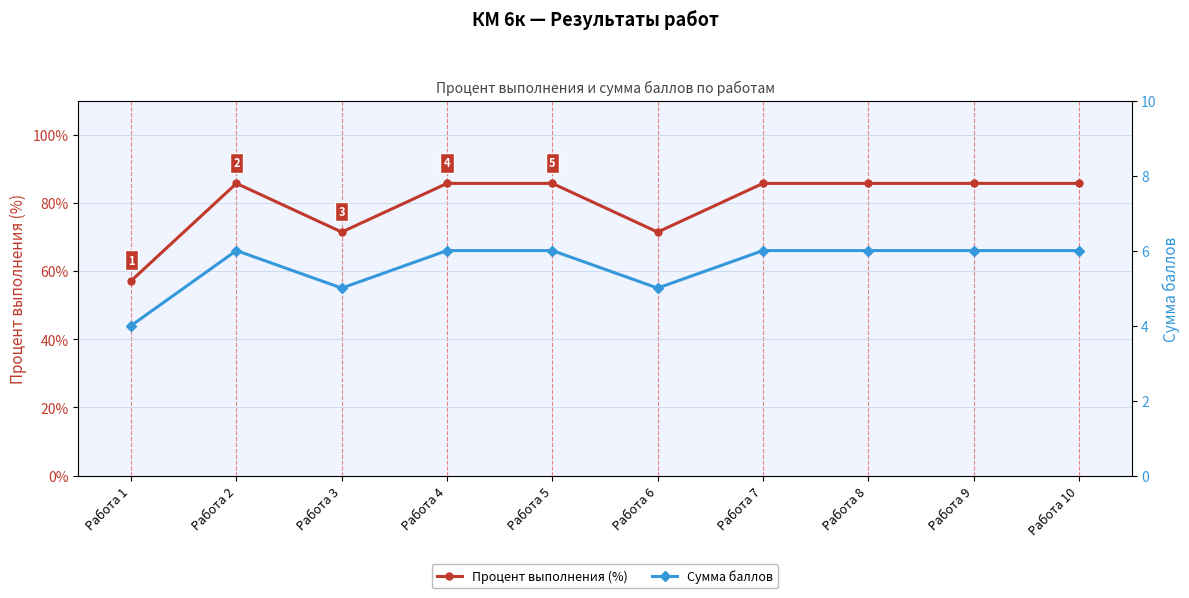

What is the sum of all Процент выполнения (%) values?

800.0